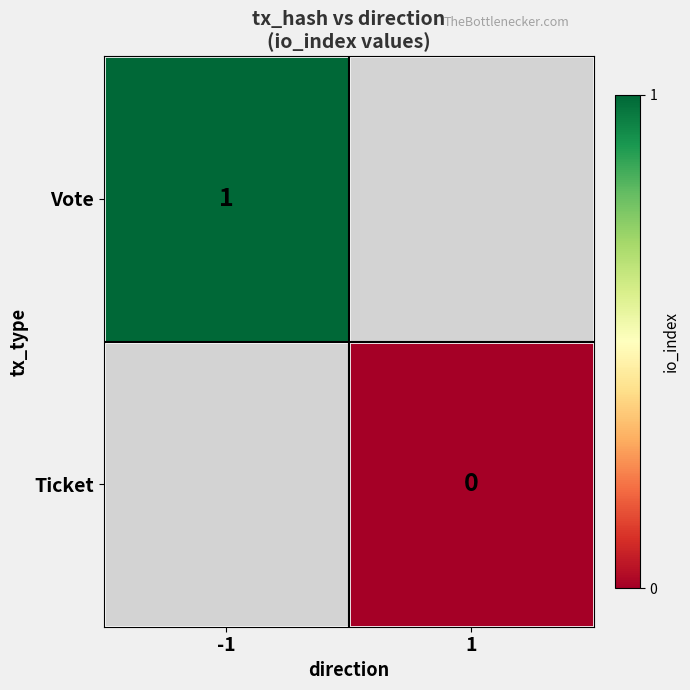

Rank the series by their average value, from highest to lowest.

Vote, Ticket